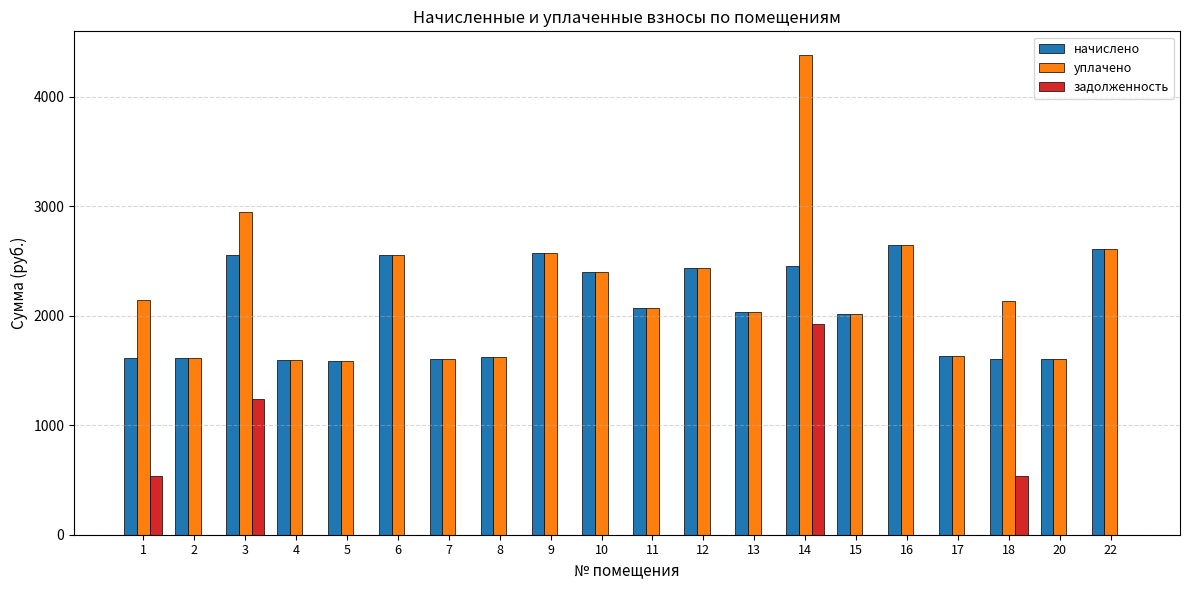

What is the approximate value of начислено at 13?

2038.9